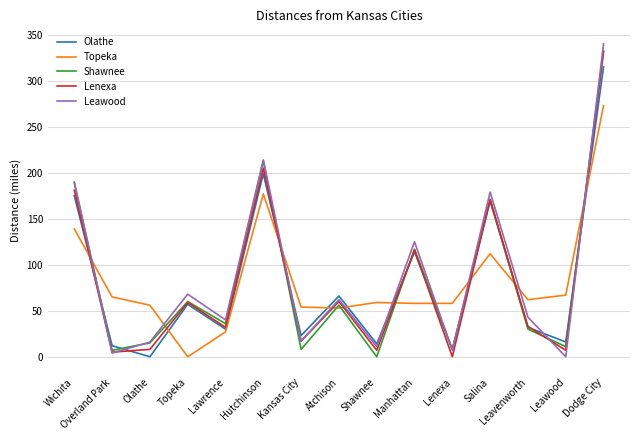

The value of Lenexa at Dodge City is 168. True or false?

False